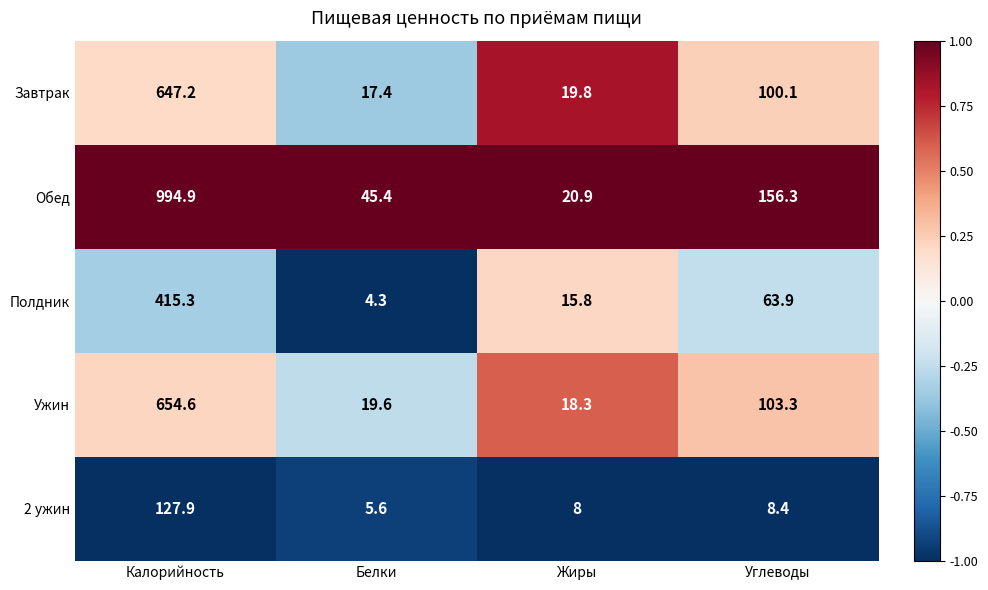

At which category does the chart reach its minimum across all series?

Белки